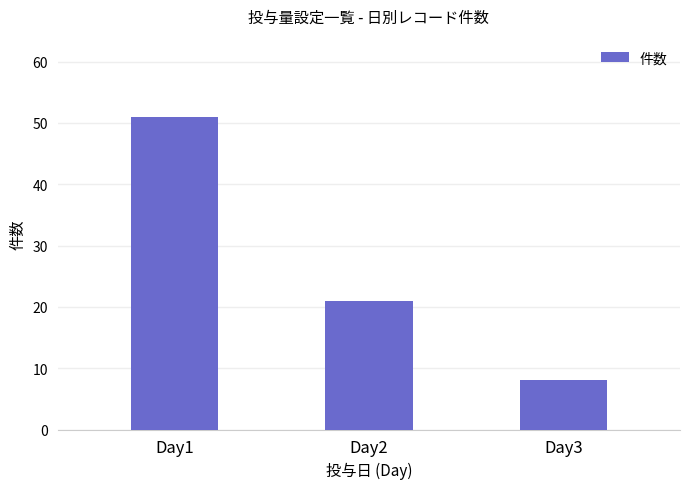

Reading right to left, list all the values displayed in this chart.

Day3=8	Day2=21	Day1=51